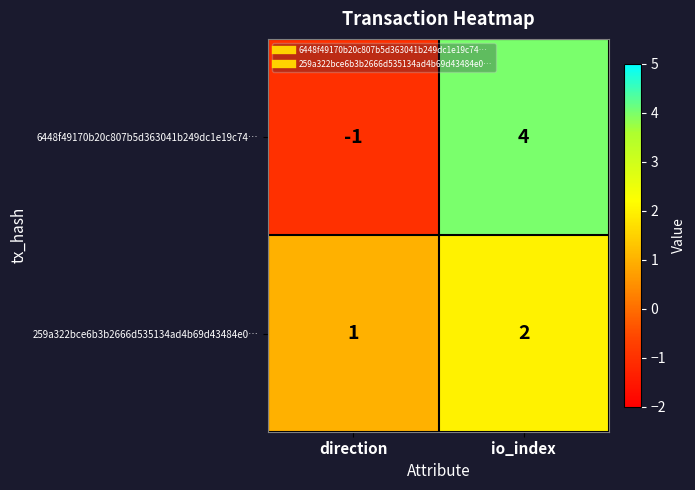

What is the greatest value displayed?

4